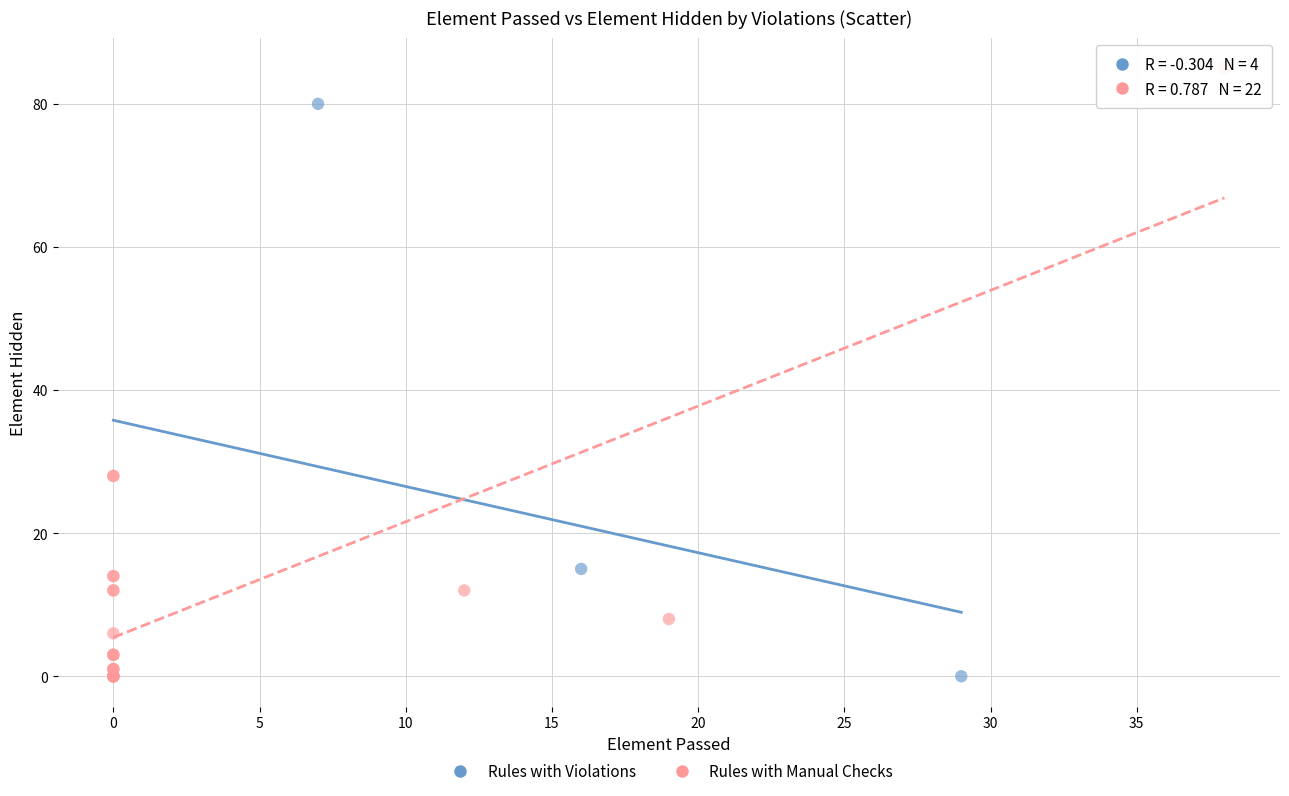

Which series has the widest spread of Y values?

Rules with Manual Checks